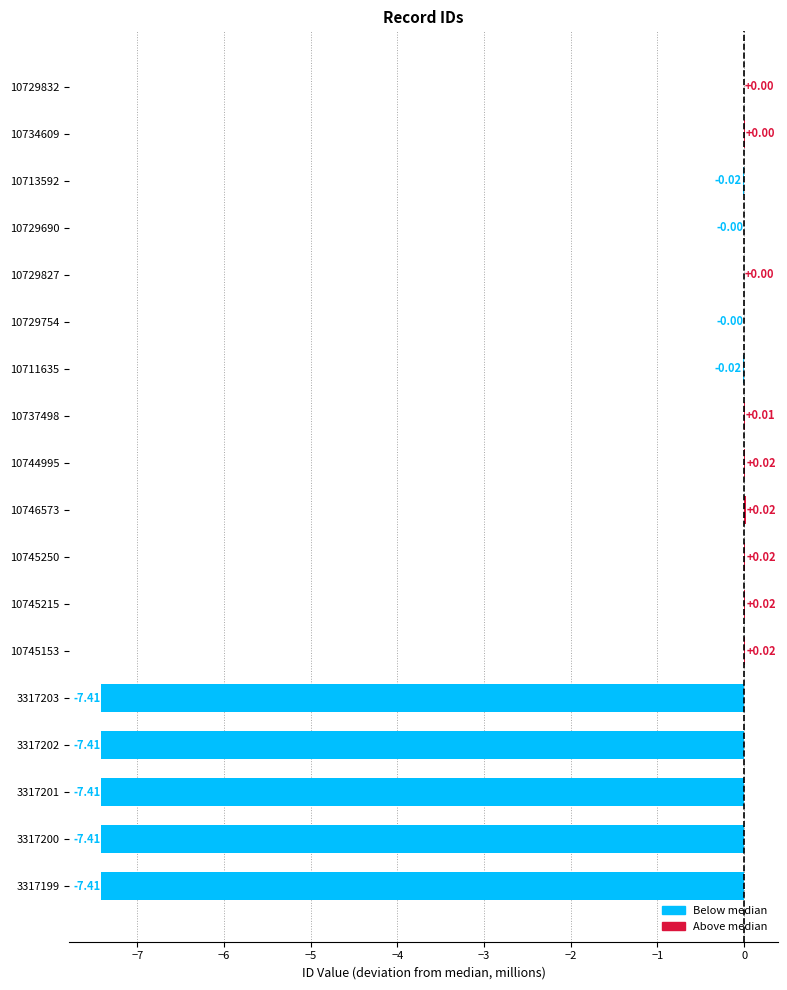

What is the sum of all values?

-37.0